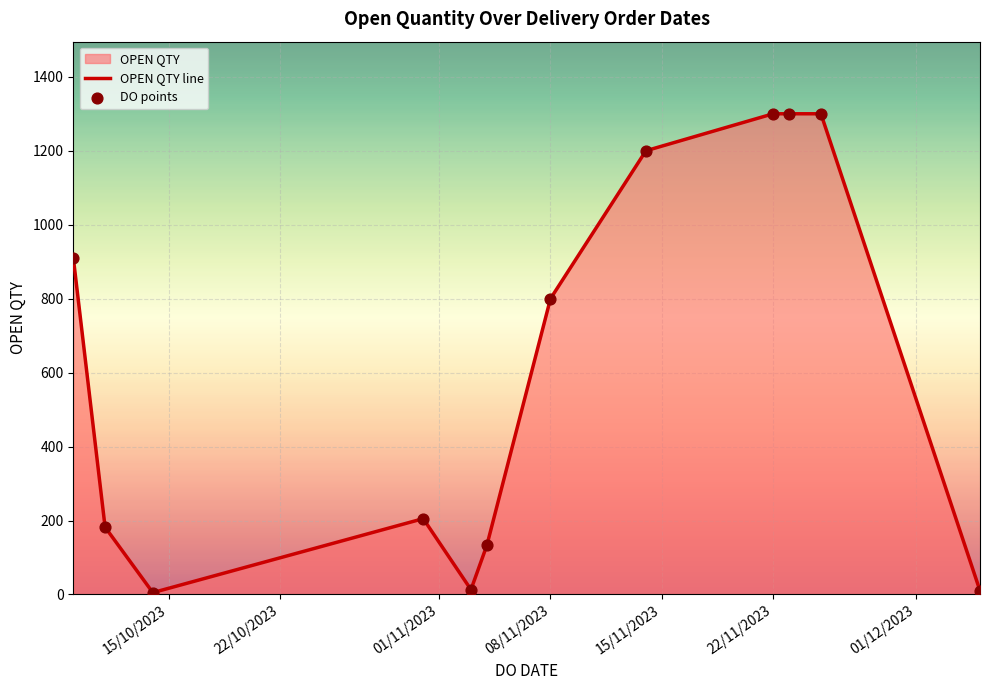

What is the greatest value displayed?

1300